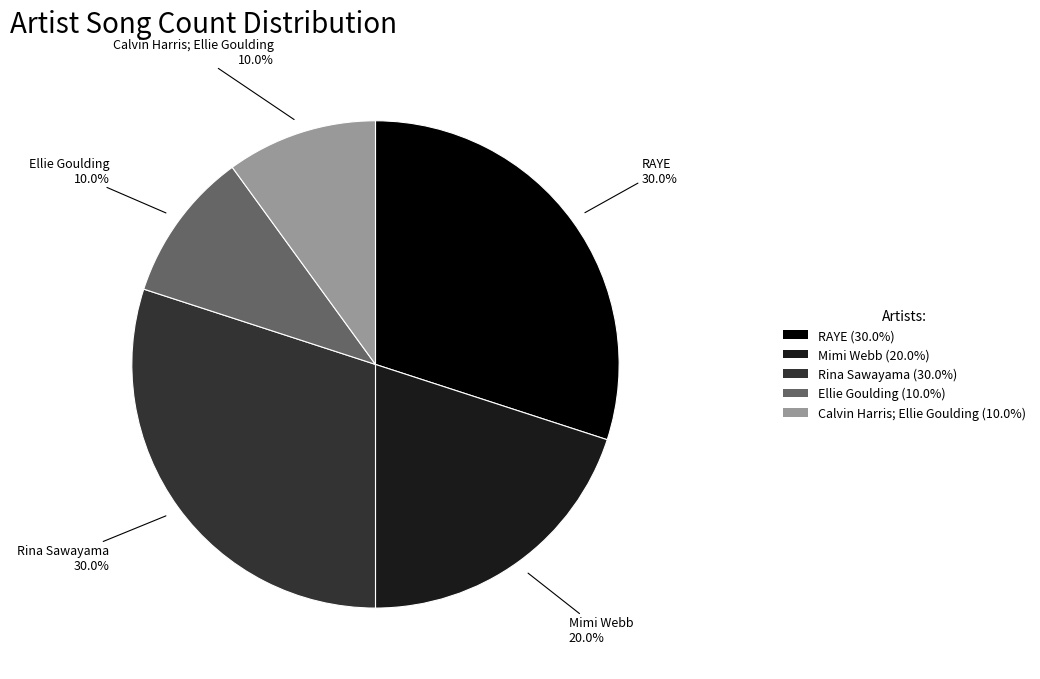

Combined, what portion of the pie is Mimi Webb (20.0%) and Calvin Harris; Ellie Goulding (10.0%)?

30.0%